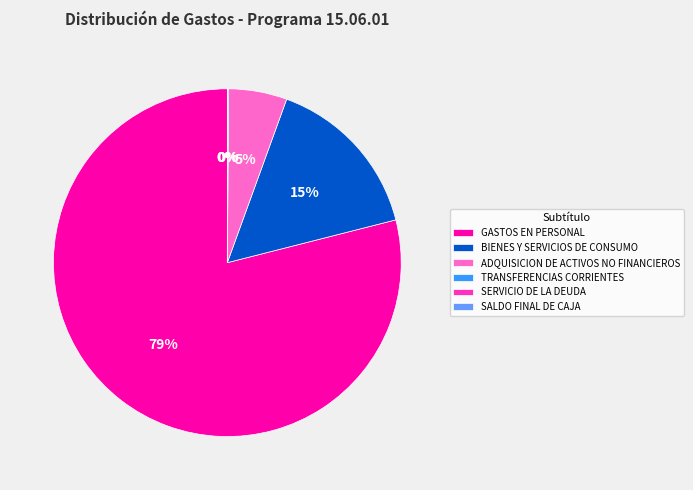

Is GASTOS EN PERSONAL the majority of the pie?

Yes